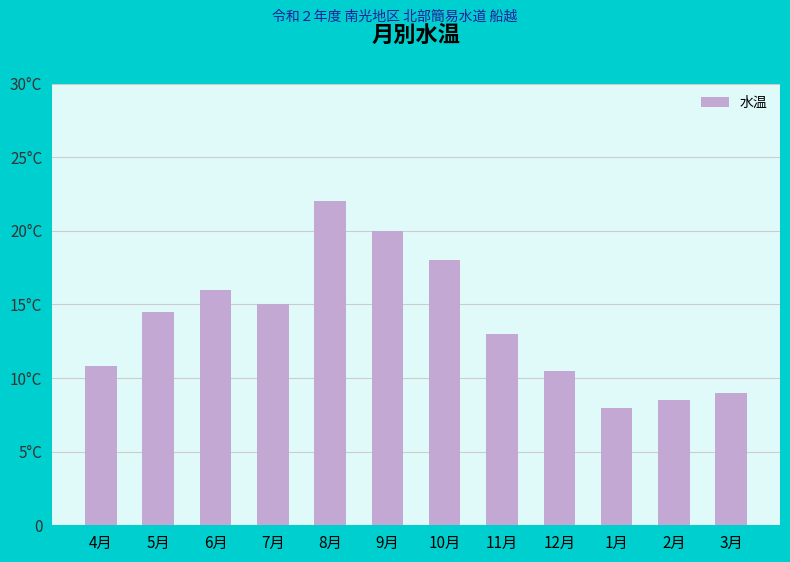

Between 10月 and 9月, which is larger?

9月